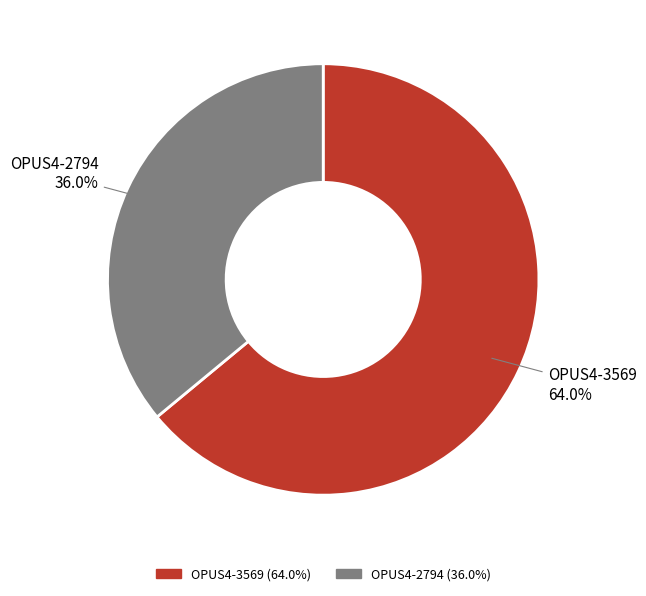

Combined, what portion of the pie is OPUS4-2794 and OPUS4-3569?

100.0%